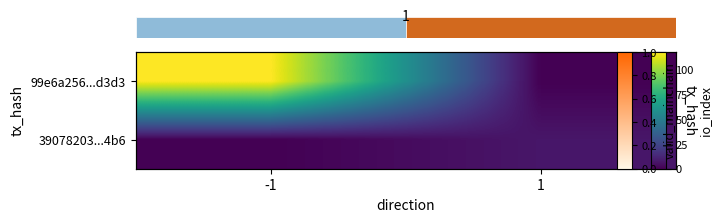

The value of row_0 at 1 is 68. True or false?

False